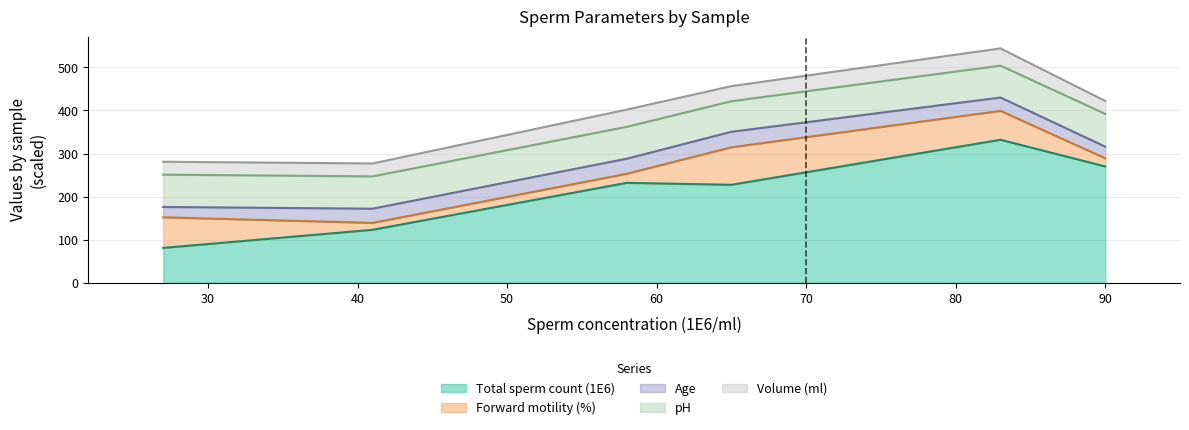

What is the difference between the second highest and second lowest values in the Forward motility (%) series?

52.0